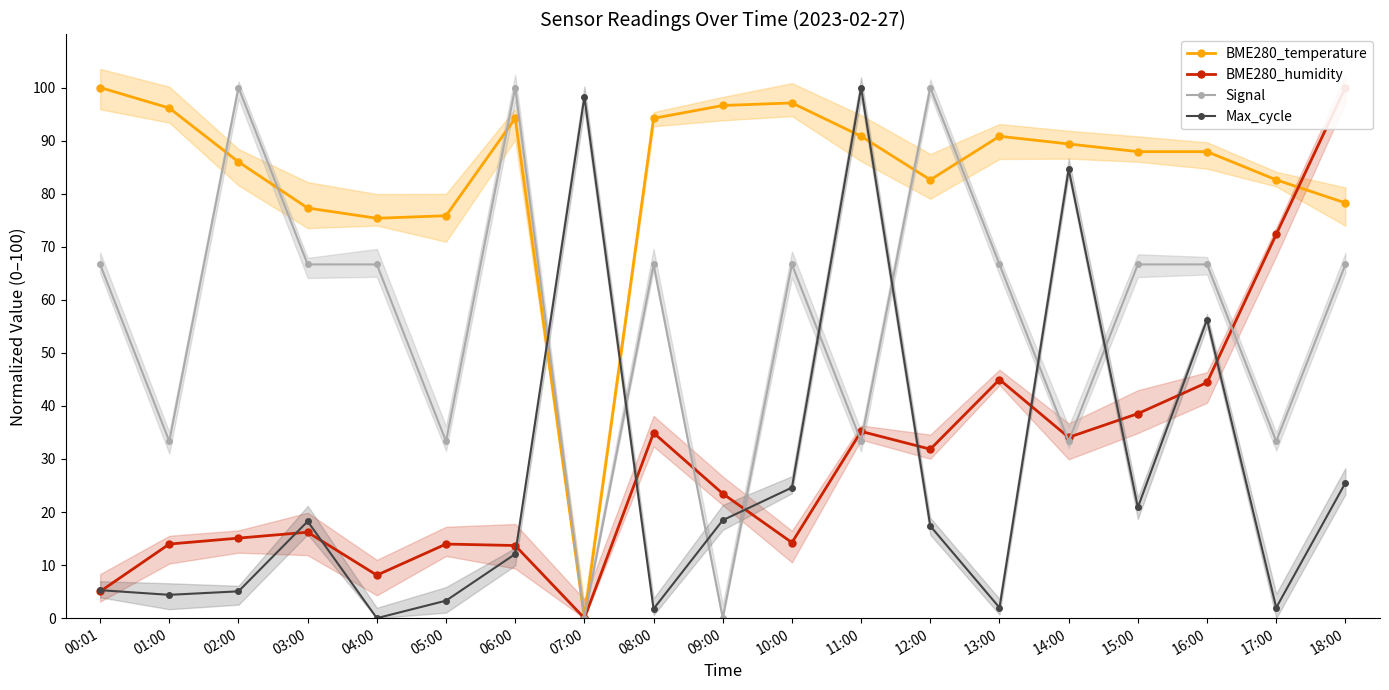

What is the total value across all series at 09:00?

138.5